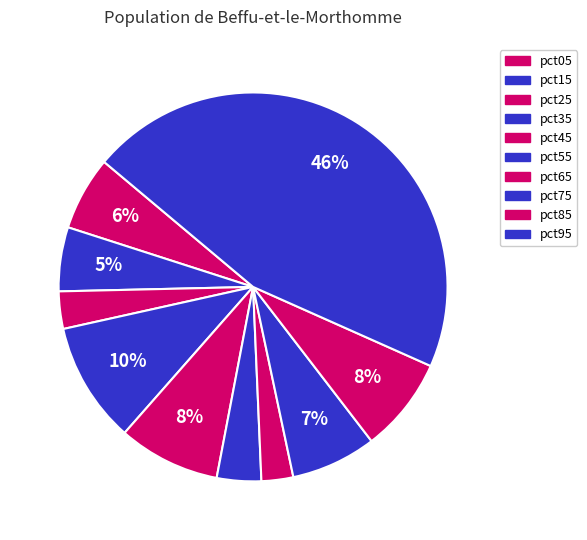

How many slices are in this pie chart?

10